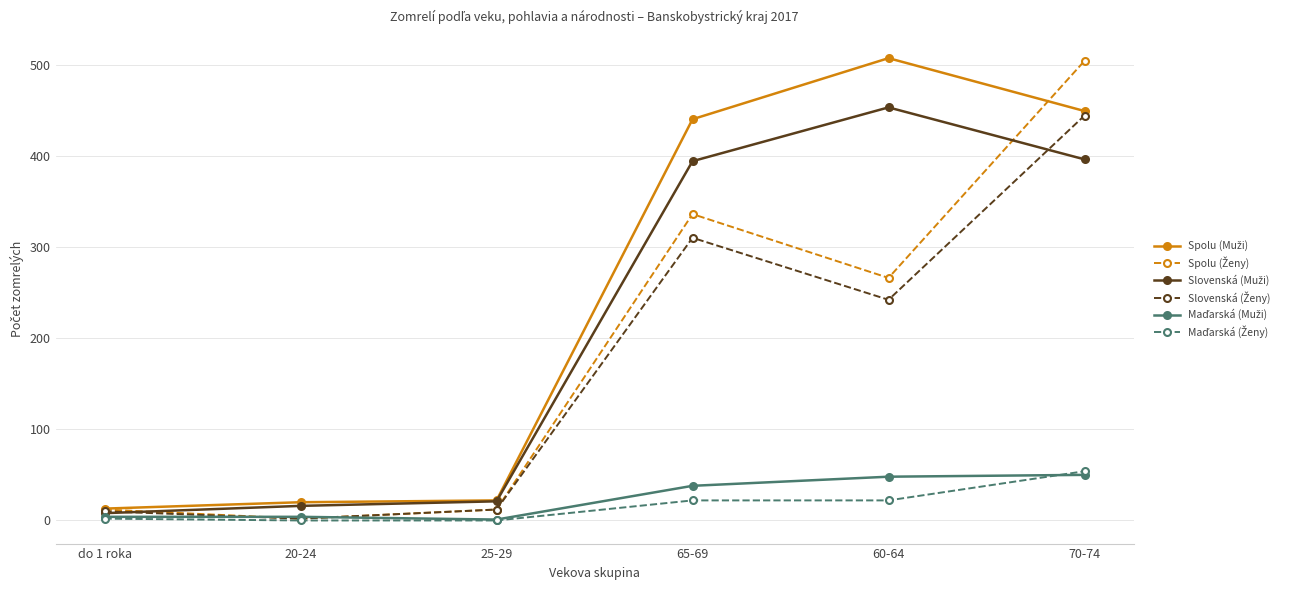

How many data points does each series have?

6